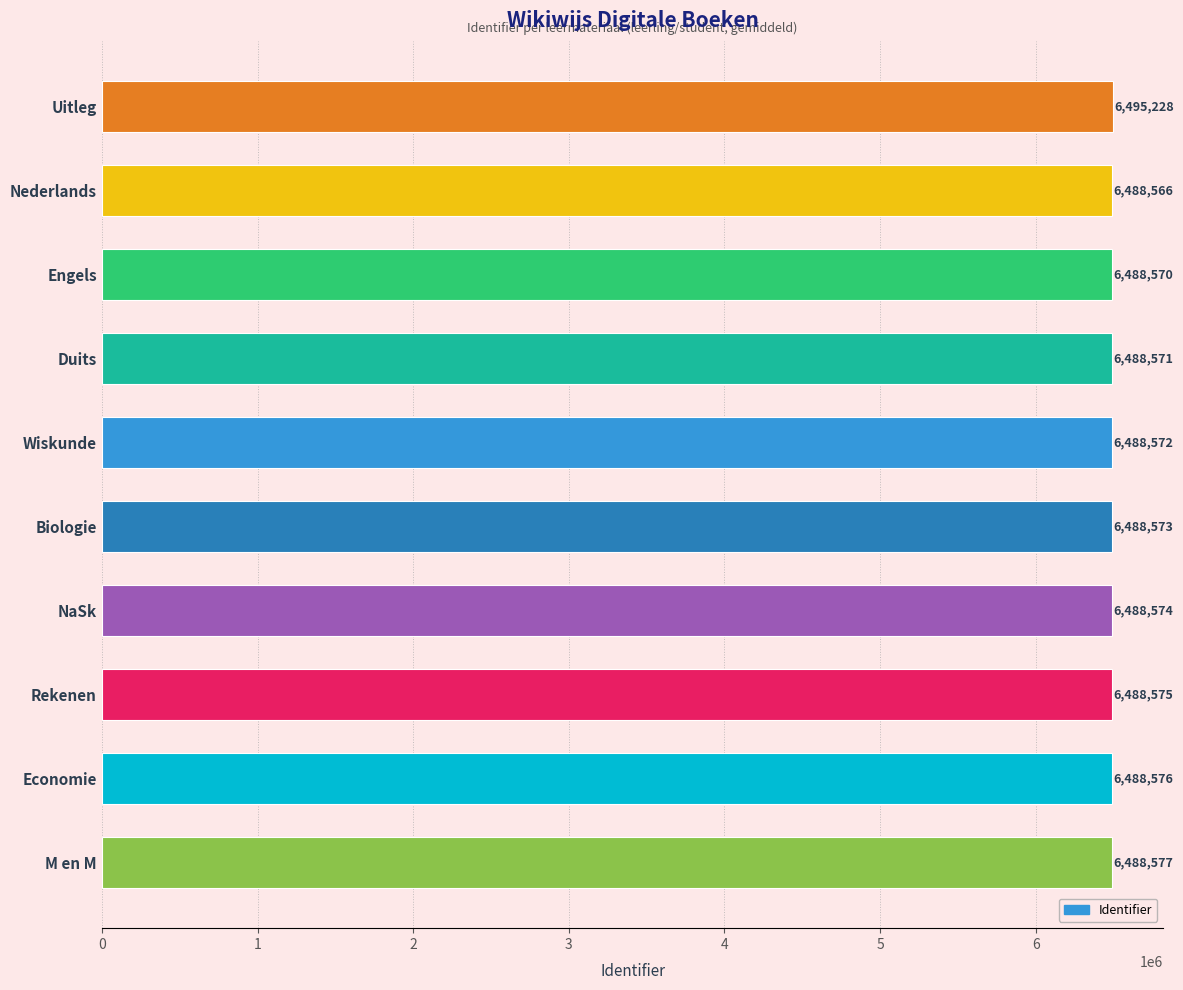

Reading top to bottom, what are all the values shown in this chart?

6495228	6488566	6488570	6488571	6488572	6488573	6488574	6488575	6488576	6488577